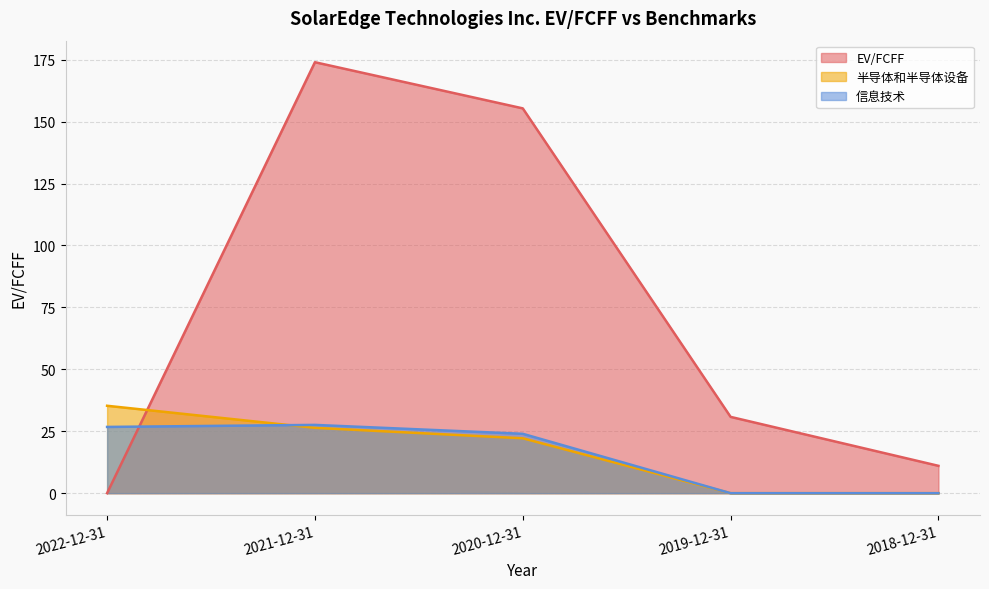

Reading left to right, what are all the values shown in this chart?

EV/FCFF: 0.0	174.0	155.3	30.8	11.0
半导体和半导体设备: 35.3	26.4	22.2	0.0	0.0
信息技术: 26.7	27.6	24.0	0.0	0.0